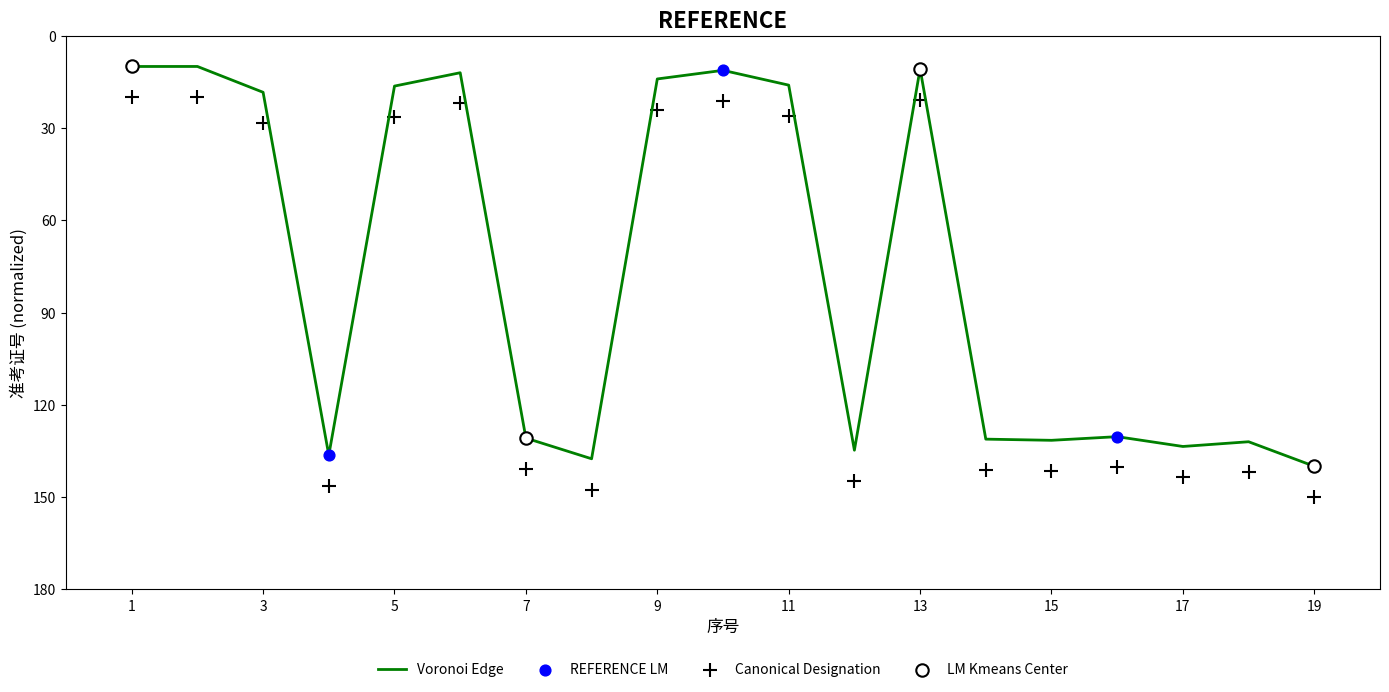

What is the change in value from 10 to 11?

+4.8